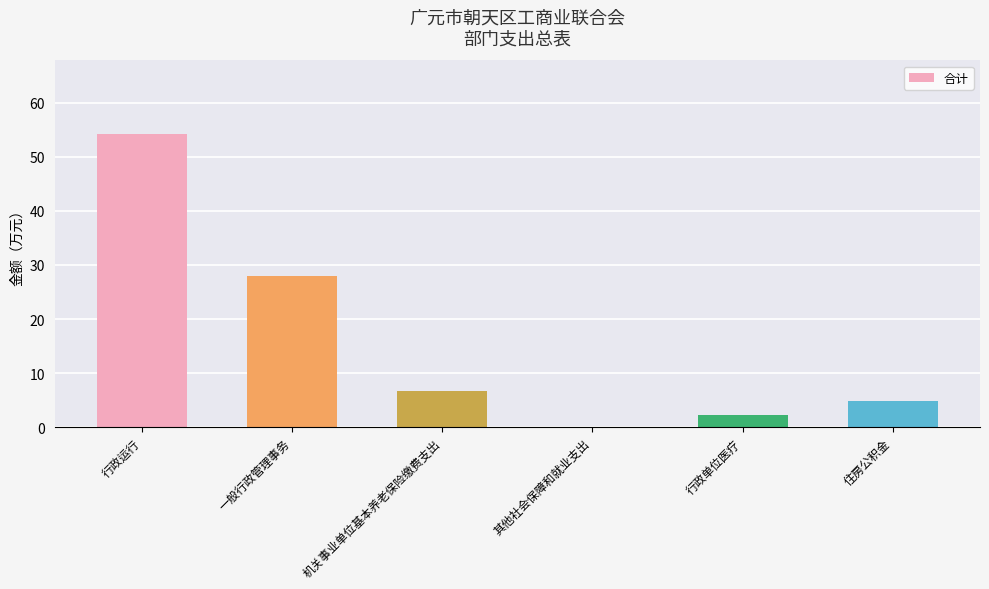

True or false: the data shows 28.0 at 一般行政管理事务.

True